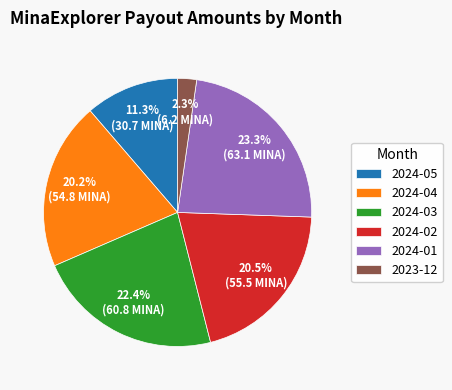

Between 2024-01 and 2024-05, which is larger?

2024-01